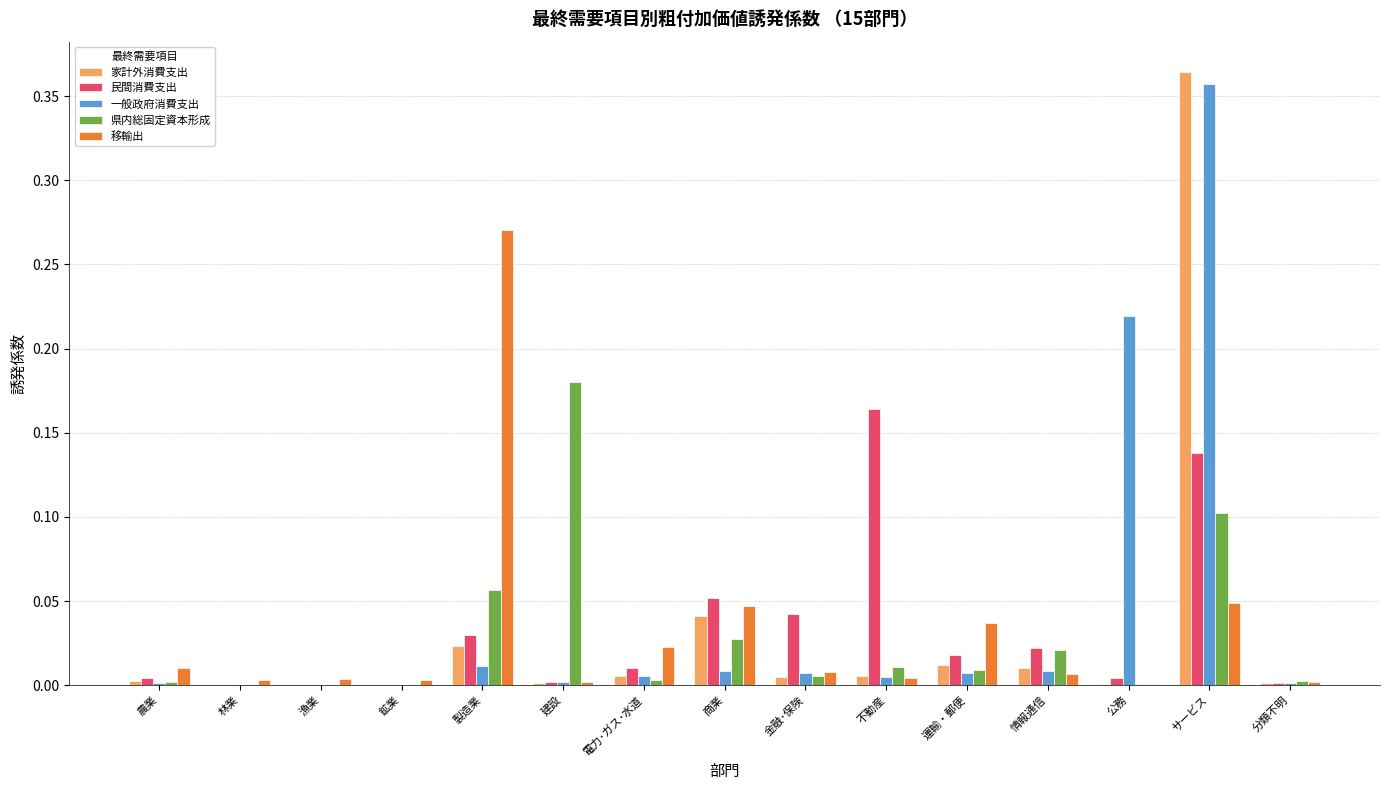

True or false: 家計外消費支出 has a value of 0.0 at 商業.

True